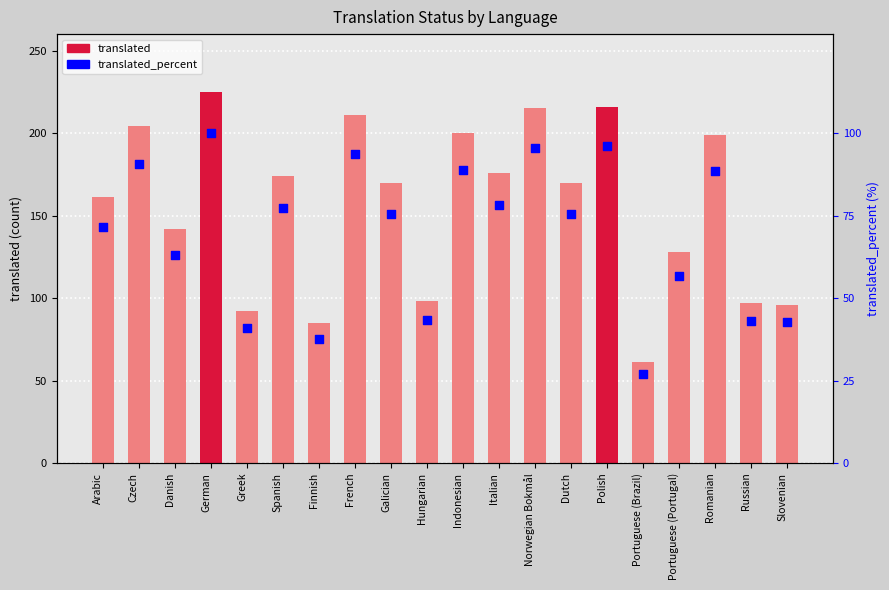

At which category is the sum across all series the highest?

German